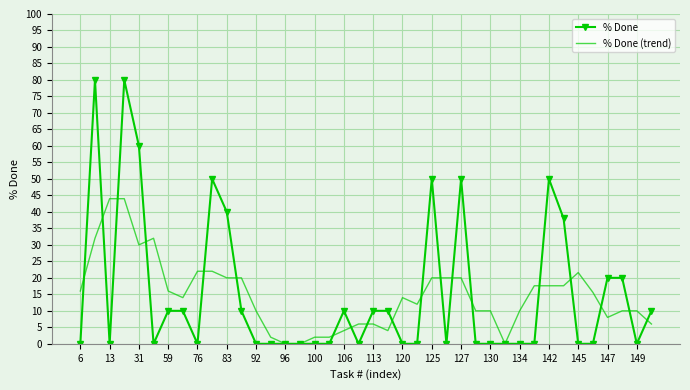

Rank the series by their maximum value, from lowest to highest.

% Done (trend), % Done